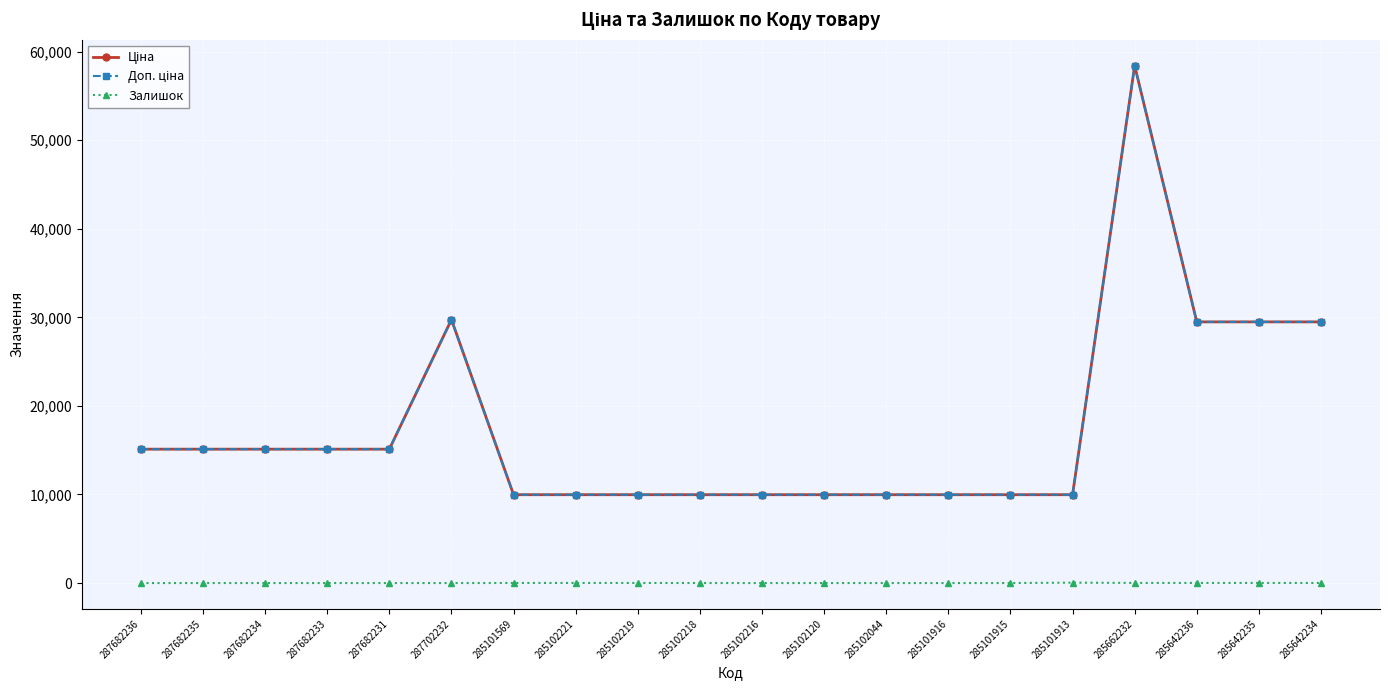

List the series in order of their peak value, lowest first.

Залишок, Ціна, Доп. ціна